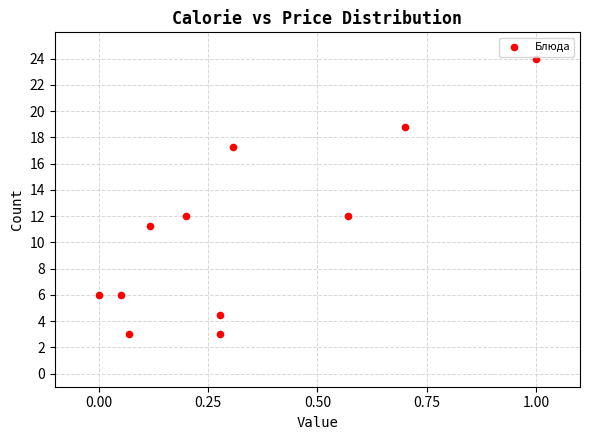

What is the range of Y values (max minus min)?

21.0